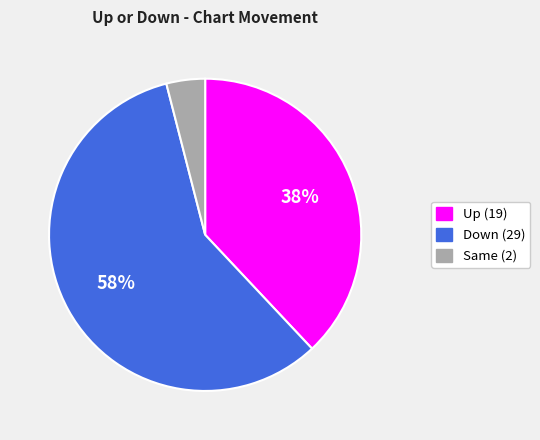

How many slices are in this pie chart?

3